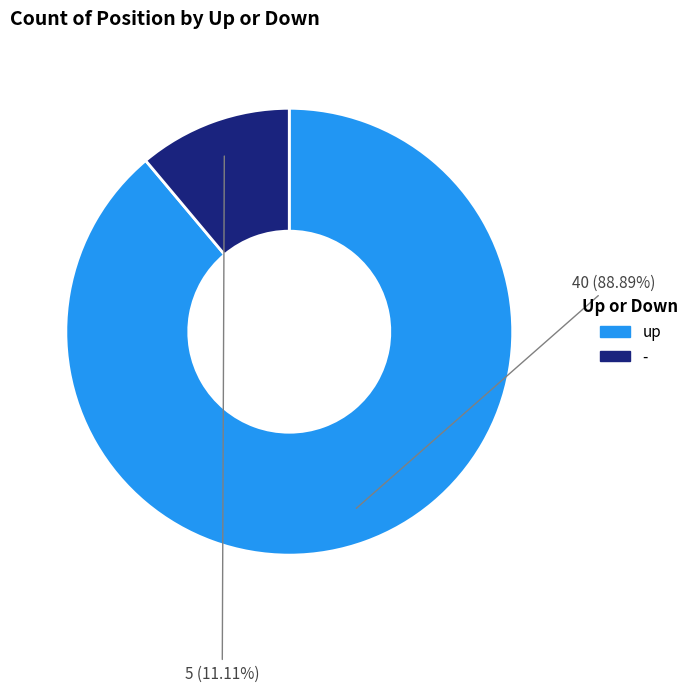

Count the number of slices in the pie.

2